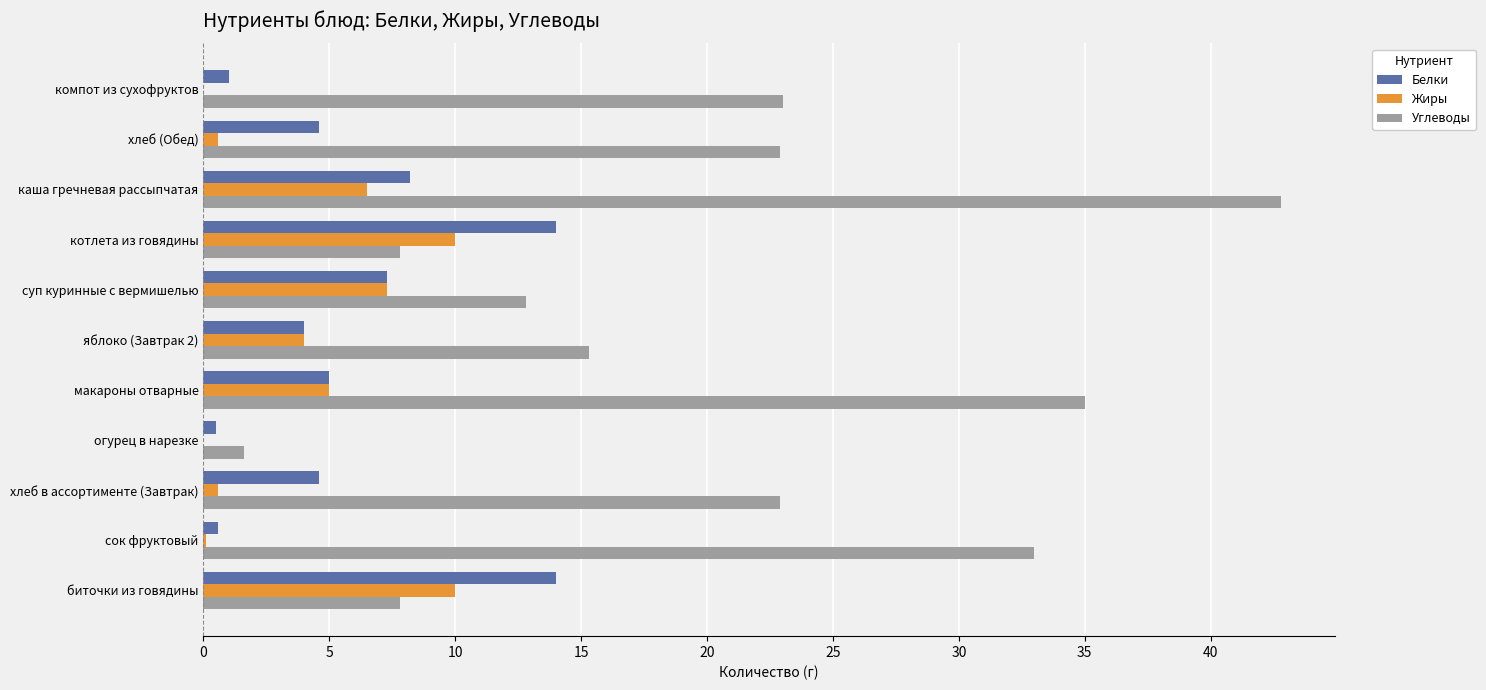

True or false: Жиры has a value of 0.0 at компот из сухофруктов.

True